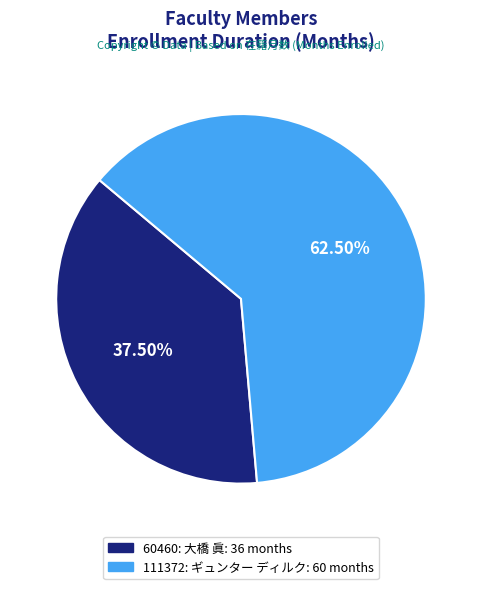

To the nearest percent, what is the average slice percentage?

50%